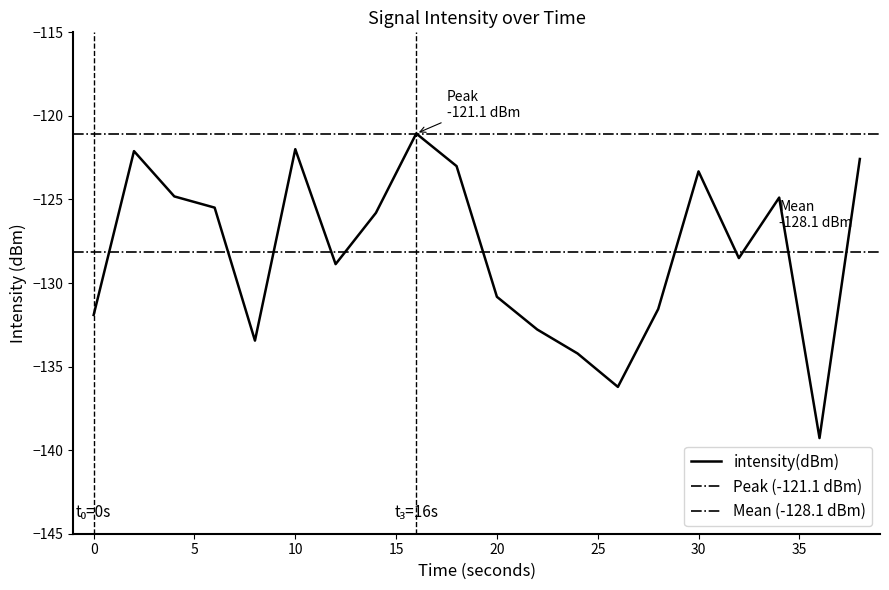

What is the average value?

-128.1